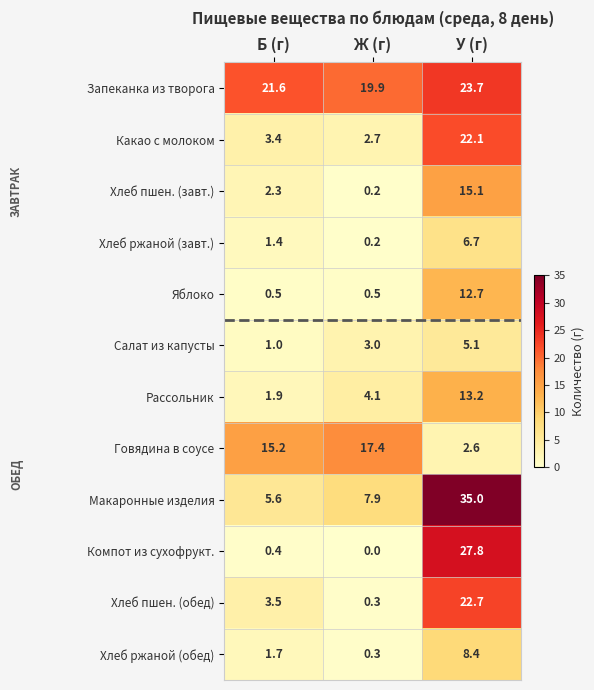

List the labels in order of Хлеб пшен. (обед) value, smallest first.

Ж (г), Б (г), У (г)